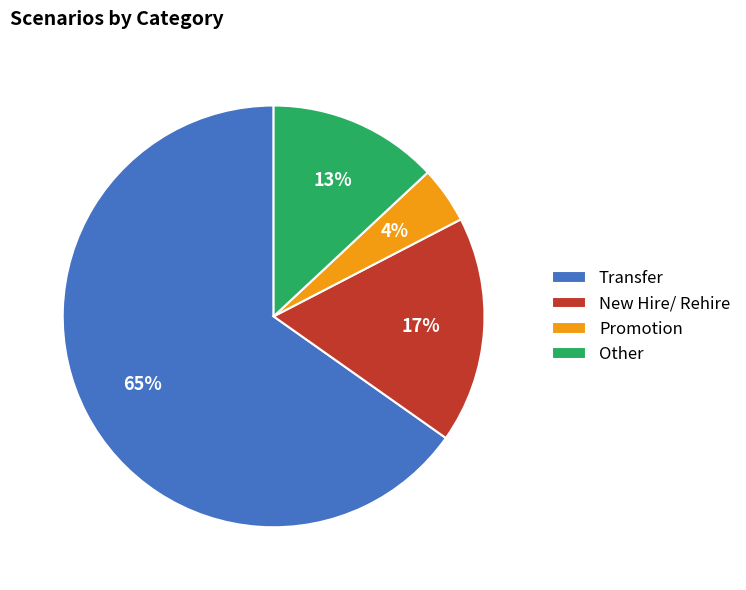

Which slice represents more than half of the pie?

Transfer